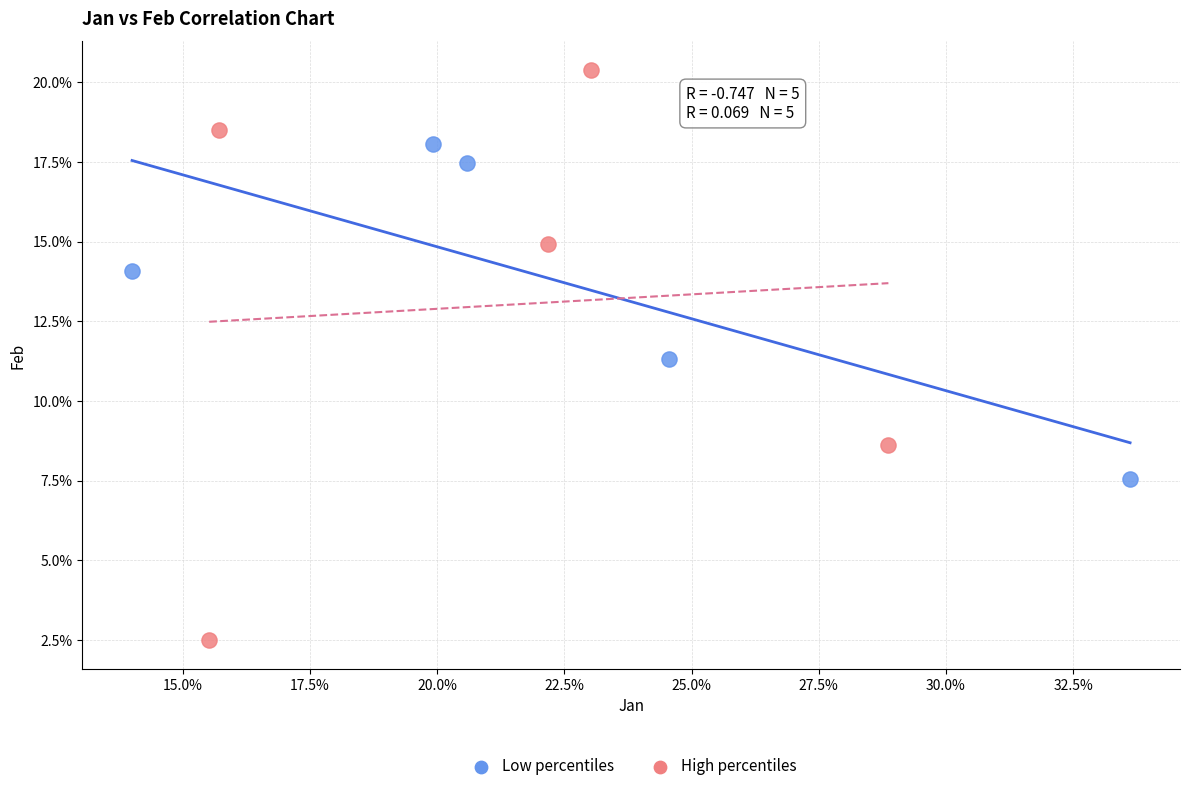

Which series contains the lowest Y value?

High percentiles